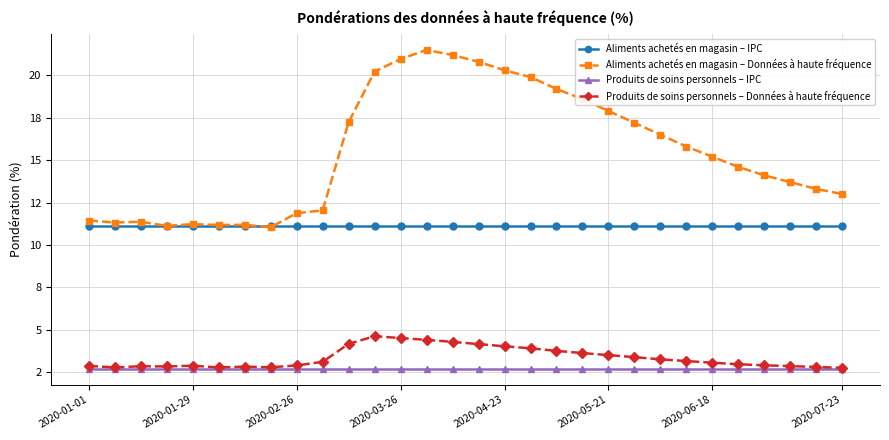

What are all the series names shown in the legend?

Aliments achetés en magasin – IPC, Aliments achetés en magasin – Données à haute fréquence, Produits de soins personnels – IPC, Produits de soins personnels – Données à haute fréquence